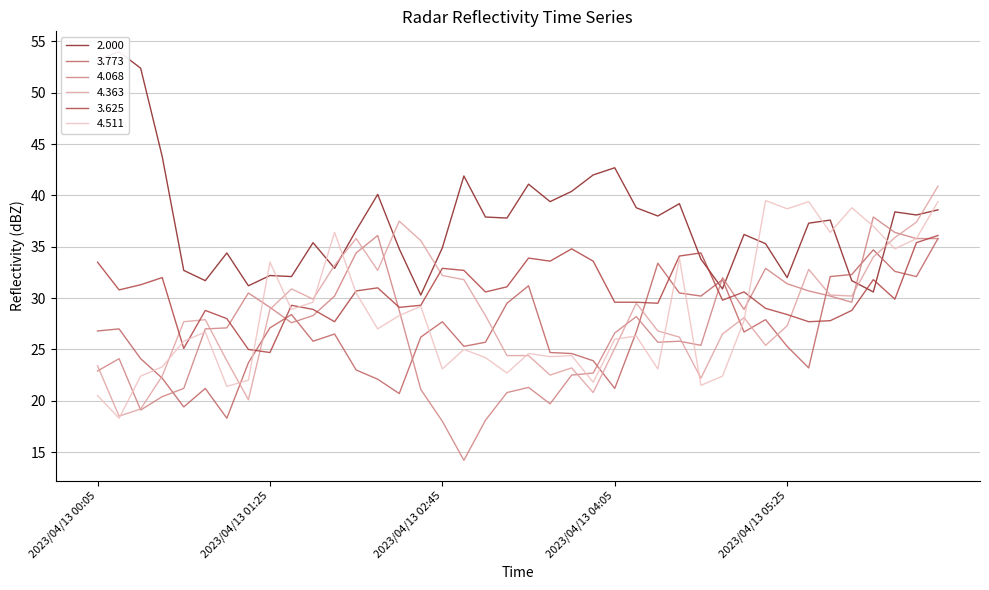

List the labels in order of 3.625 value, largest first.

2023/04/13 06:35, 2023/04/13 06:25, 2023/04/13 03:45, 2023/04/13 04:45, 2023/04/13 04:35, 2023/04/13 03:25, 2023/04/13 03:35, 2023/04/13 03:55, 2023/04/13 00:05, 2023/04/13 02:45, 2023/04/13 02:55, 2023/04/13 00:35, 2023/04/13 06:05, 2023/04/13 00:25, 2023/04/13 03:15, 2023/04/13 02:15, 2023/04/13 00:15, 2023/04/13 02:05, 2023/04/13 03:05, 2023/04/13 05:05, 2023/04/13 06:15, 2023/04/13 04:55, 2023/04/13 04:05, 2023/04/13 04:15, 2023/04/13 04:25, 2023/04/13 01:35, 2023/04/13 02:35, 2023/04/13 02:25, 2023/04/13 05:15, 2023/04/13 01:45, 2023/04/13 00:55, 2023/04/13 05:55, 2023/04/13 05:25, 2023/04/13 01:05, 2023/04/13 05:45, 2023/04/13 01:55, 2023/04/13 05:35, 2023/04/13 00:45, 2023/04/13 01:15, 2023/04/13 01:25